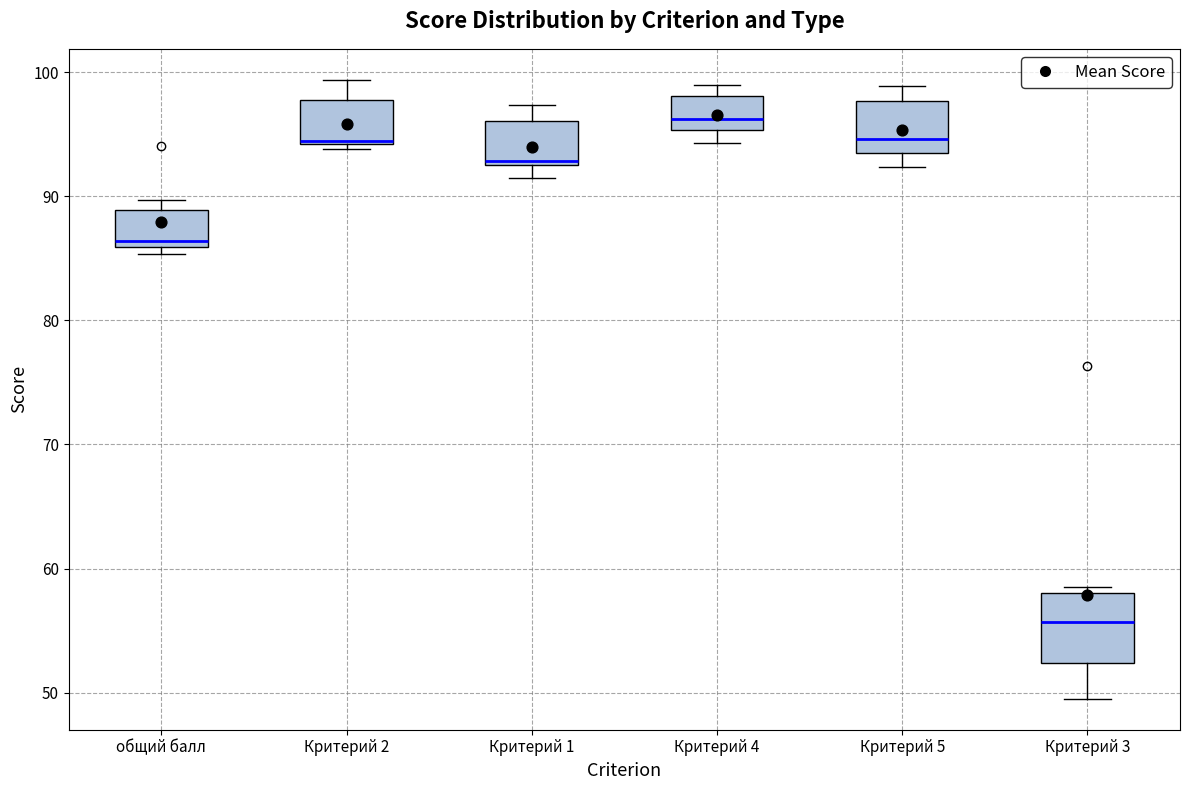

Where does the median line of the box for Критерий 4 sit on the y-axis? The values are not printed on the chart, so give them approximately, as read against the axis.

96